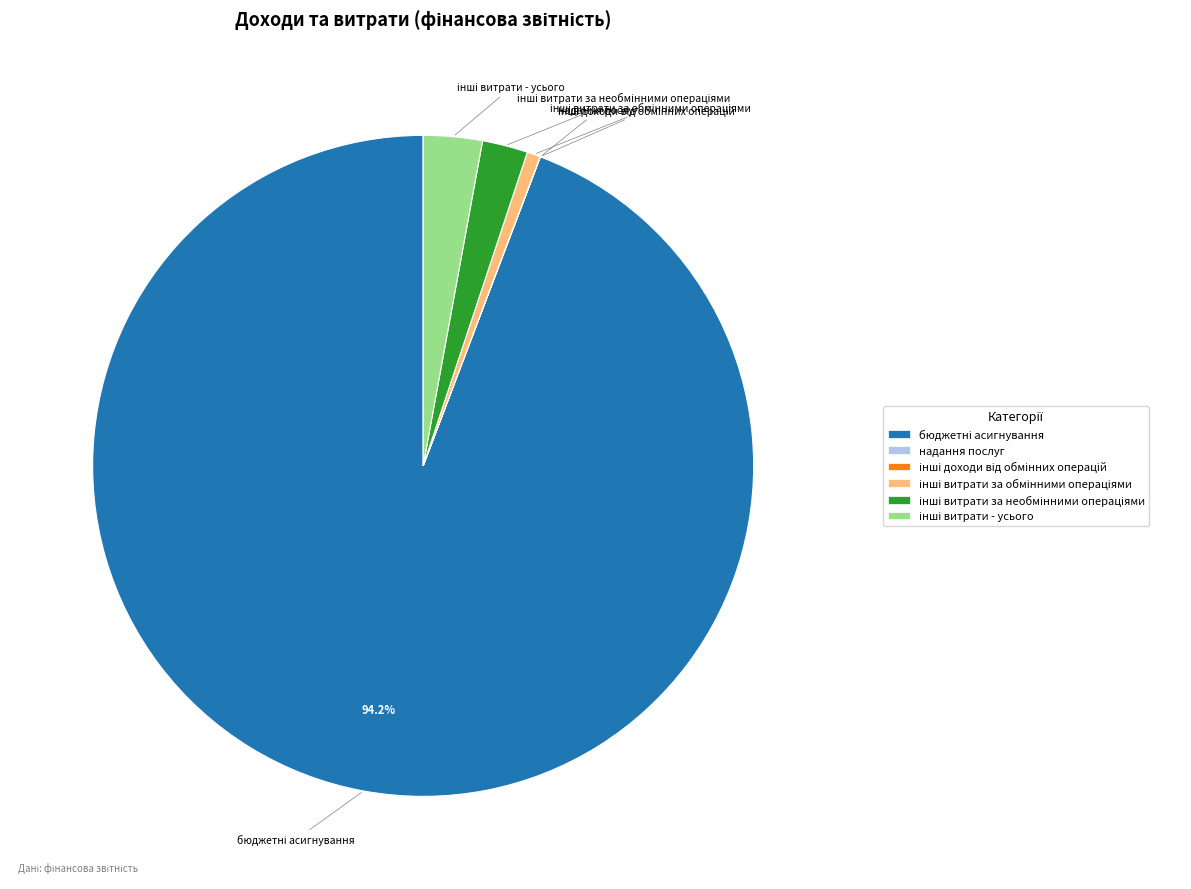

Is there any slice that represents more than half of the pie?

Yes